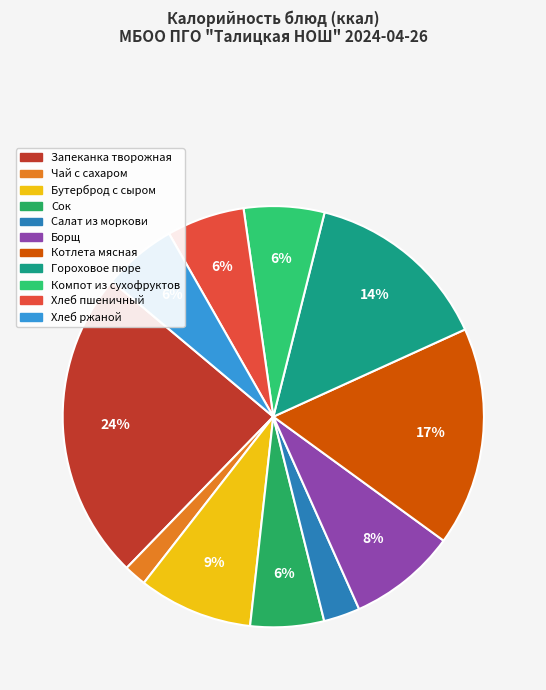

Which category has the smallest portion of the pie?

Чай с сахаром